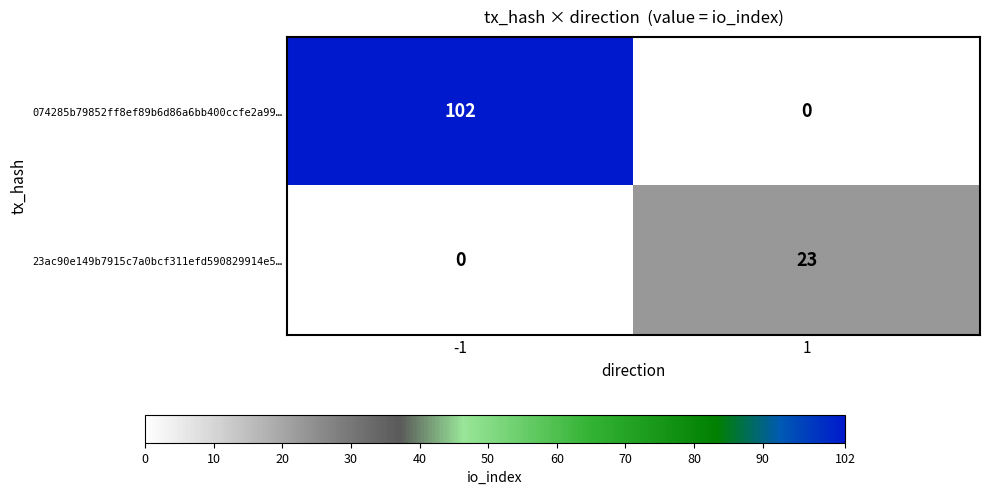

Rank the series at 1 from lowest to highest value.

074285b79852ff8ef89b6d86a6bb400ccfe2a99…, 23ac90e149b7915c7a0bcf311efd590829914e5…